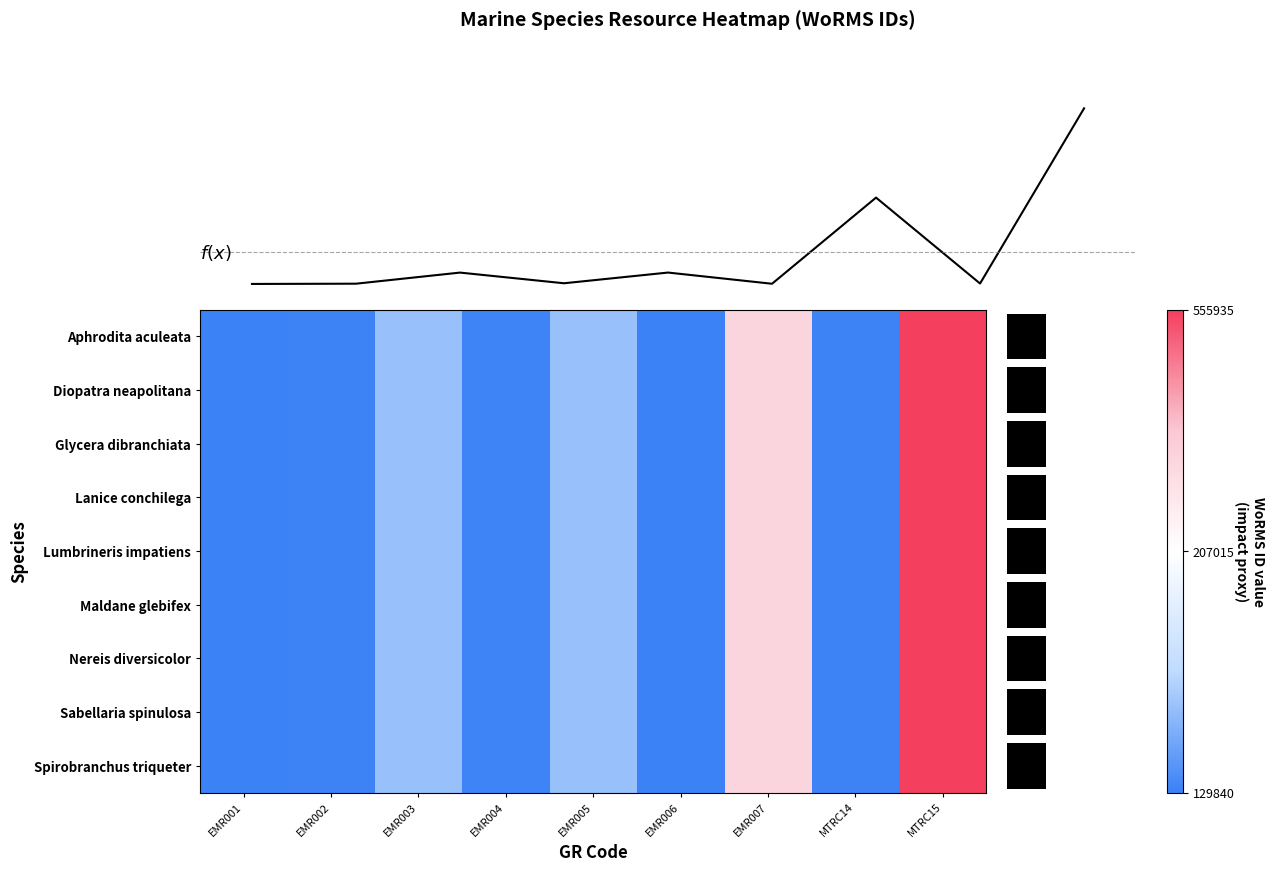

What is the highest value of the Spirobranchus triqueter series?

555935